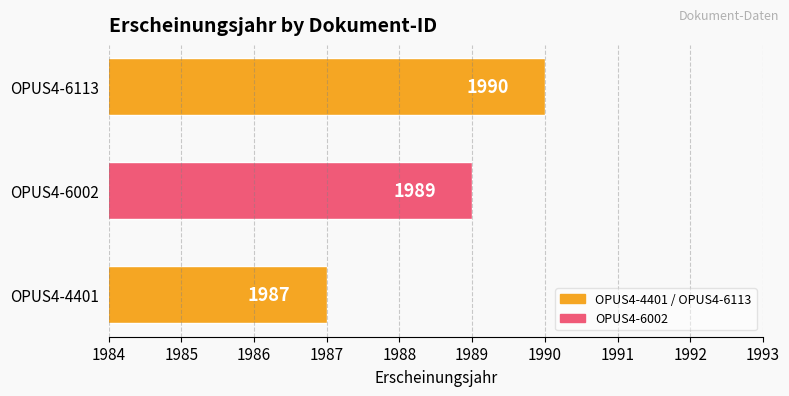

How many values are below 1989?

1